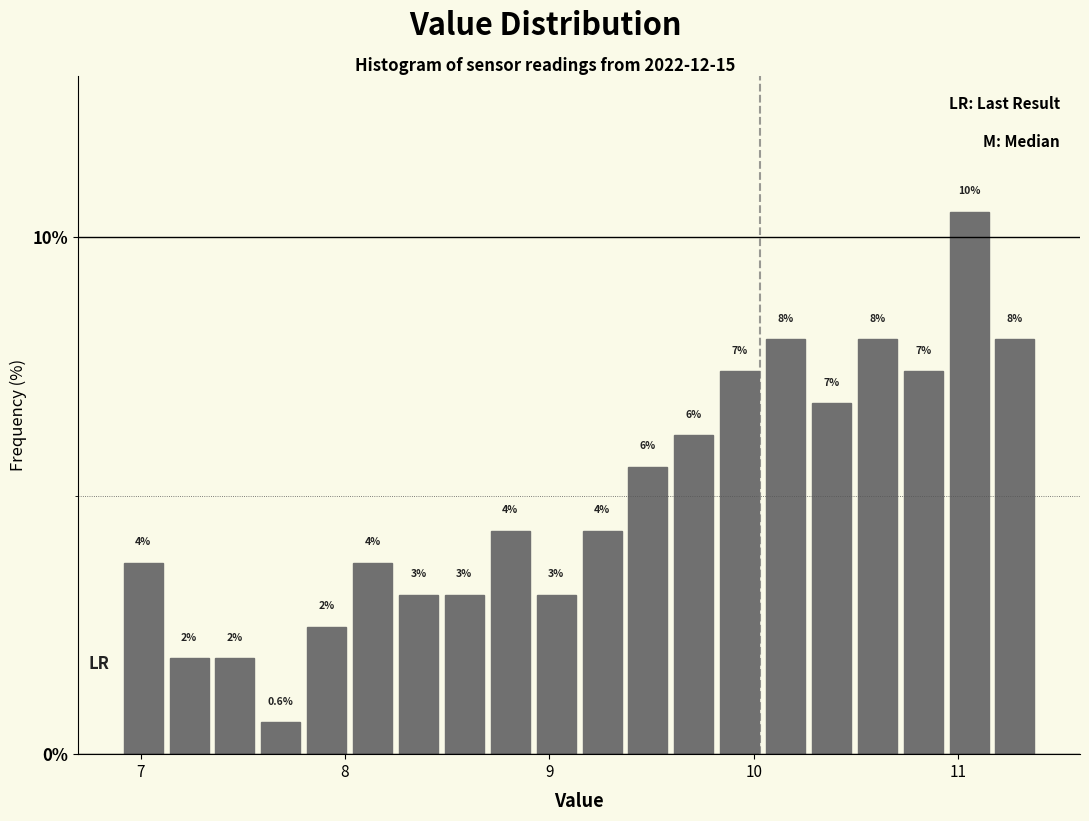

Around what value on the x-axis is the tallest bar? Give the approximate position of its centre, as read against the axis.

11.1